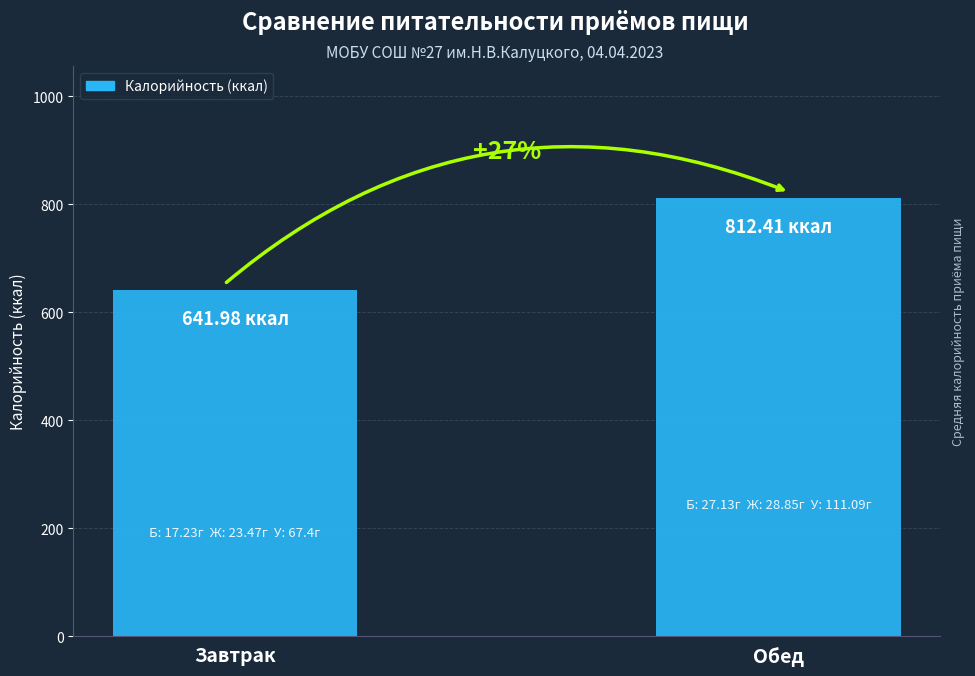

Does the chart contain any negative values?

No